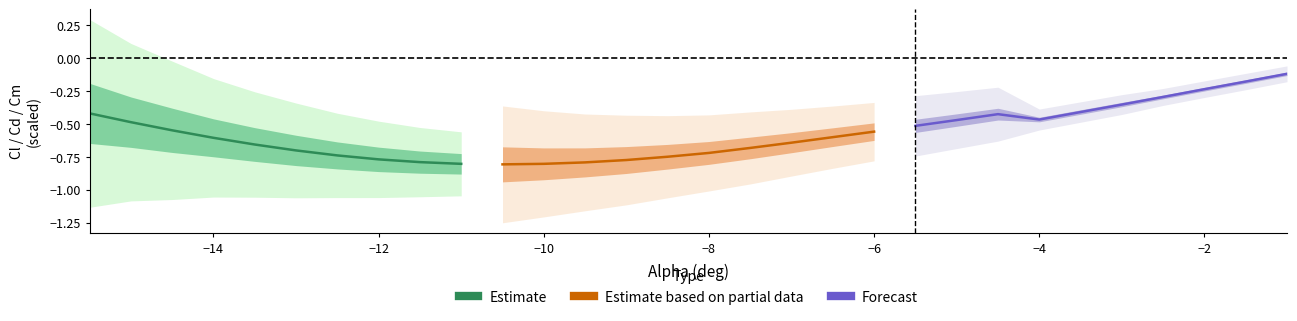

Which series ends up on top after the final intersection of Estimate based on partial data and Estimate?

Estimate based on partial data